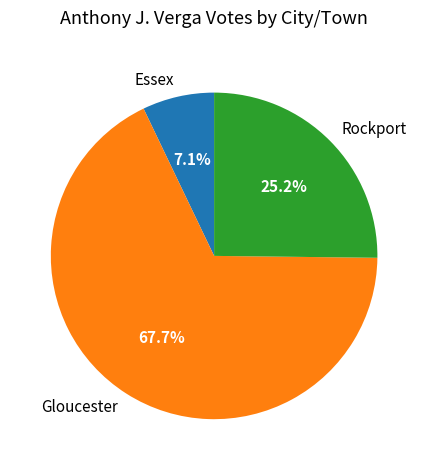

To the nearest percent, what percentage of the pie is Essex?

7%